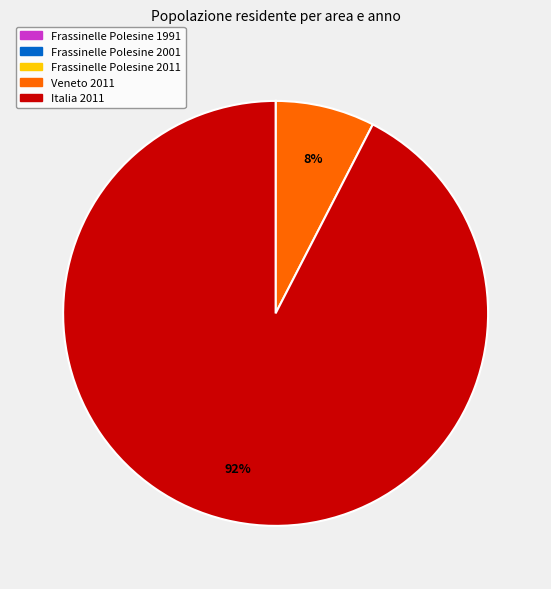

The Italia 2011 slice represents 92% of the pie. True or false?

True